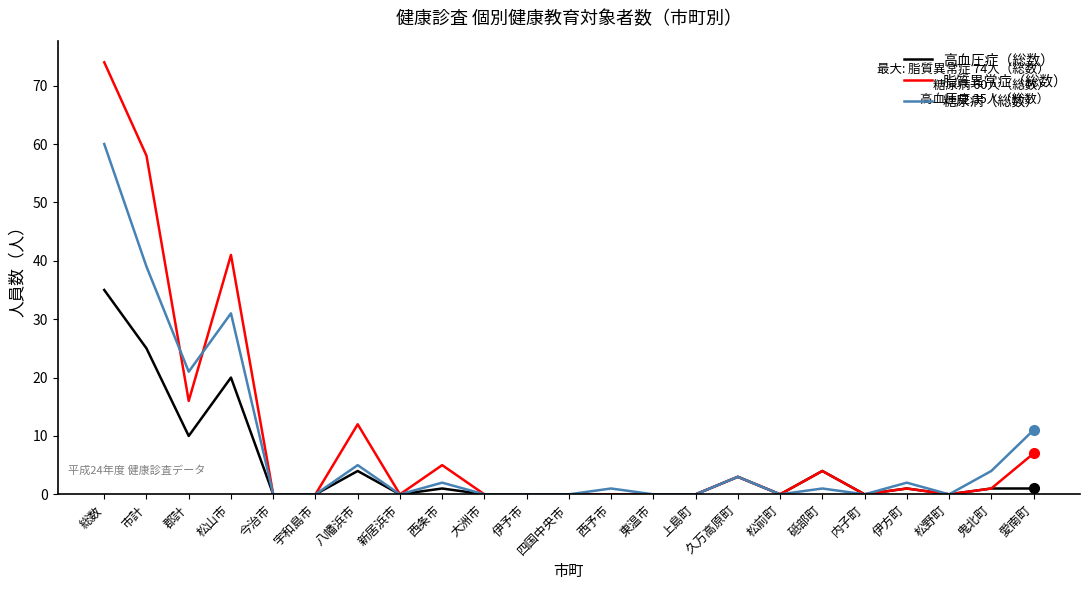

Reading left to right, what are all the values shown in this chart?

高血圧症（総数）: 35	25	10	20	0	0	4	0	1	0	0	0	0	0	0	3	0	4	0	1	0	1	1
脂質異常症（総数）: 74	58	16	41	0	0	12	0	5	0	0	0	0	0	0	3	0	4	0	1	0	1	7
糖尿病（総数）: 60	39	21	31	0	0	5	0	2	0	0	0	1	0	0	3	0	1	0	2	0	4	11